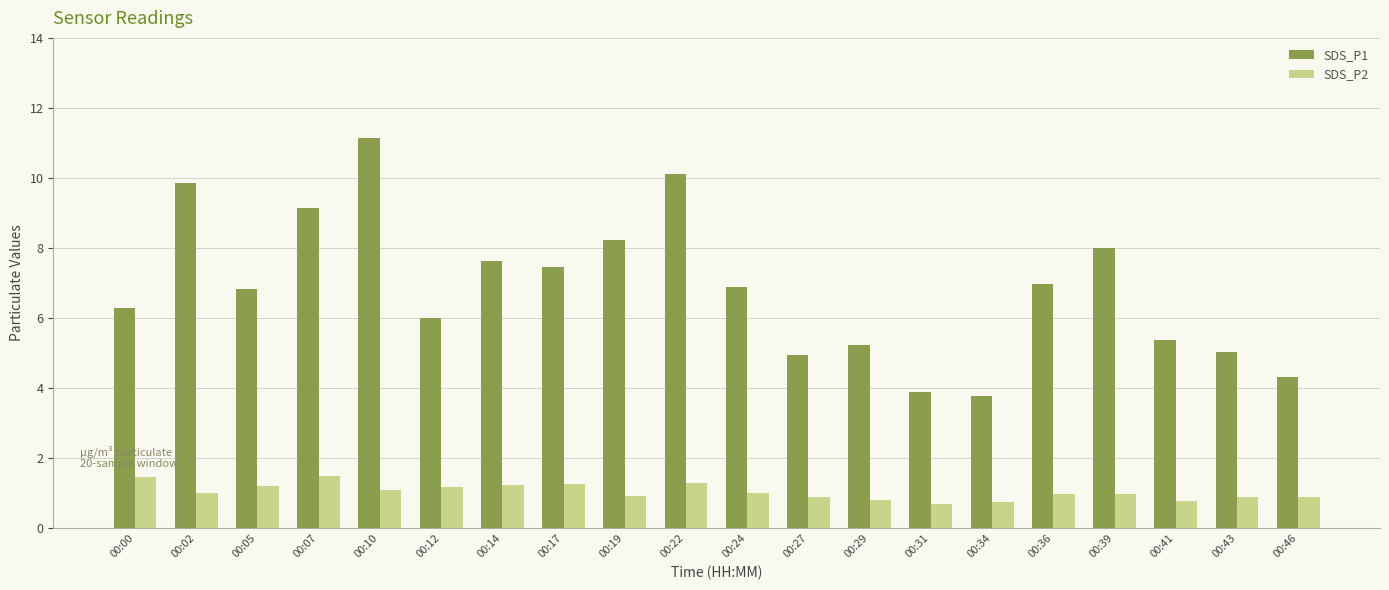

What is the sum of all SDS_P1 values?

137.1